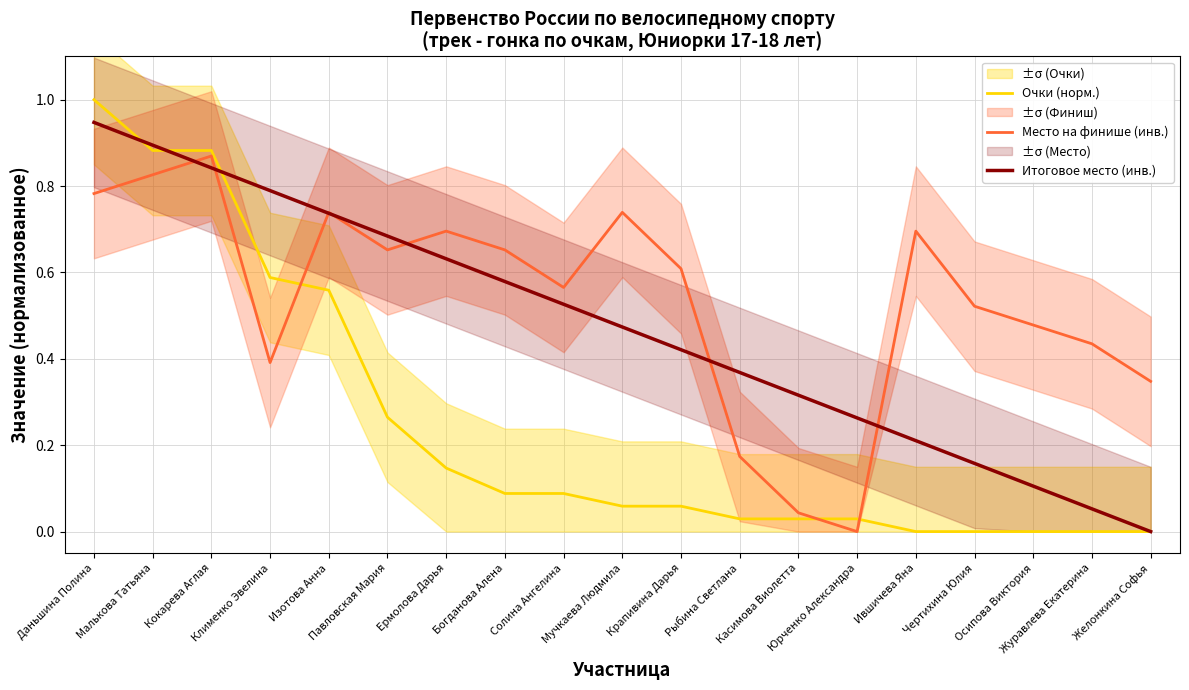

Rank the series by their average value, from lowest to highest.

Очки (норм.), Итоговое место (инв.), Место на финише (инв.)